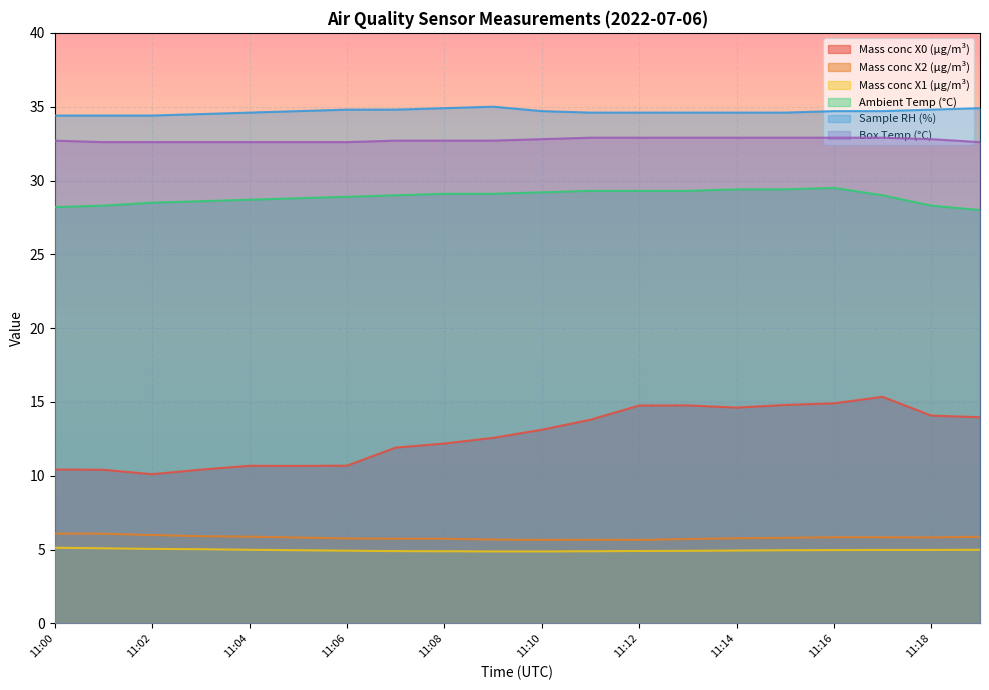

Between 11:03 and 11:14, which series saw the biggest shift?

Mass conc X0 (μg/m³)